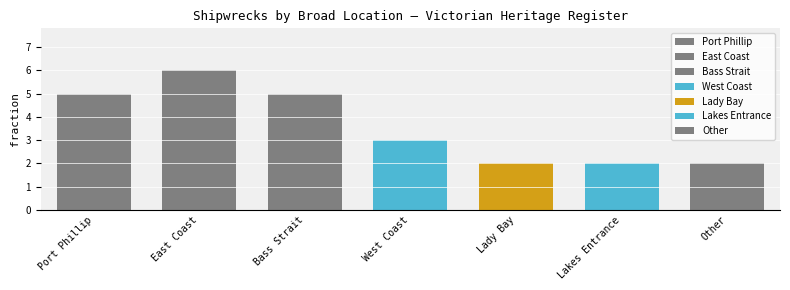

Which label corresponds to the smallest value in the chart?

Lady Bay